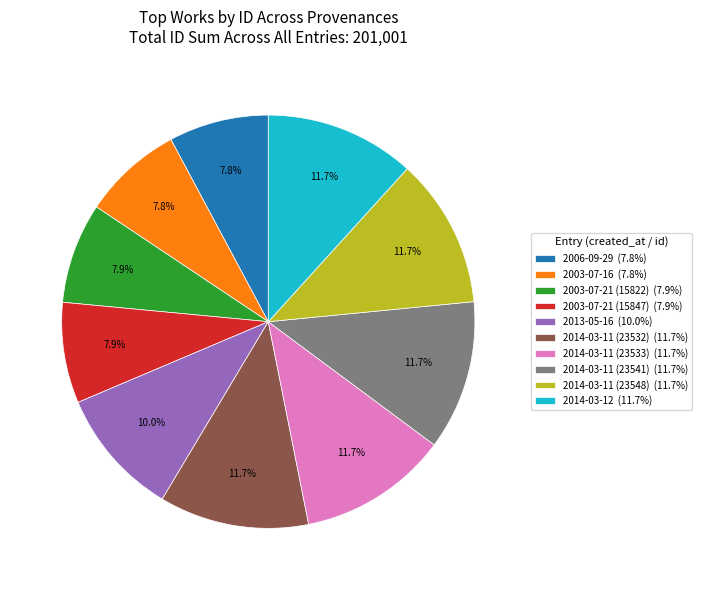

What percentage is the 2014-03-11 (23541) slice, to the nearest percent?

12%